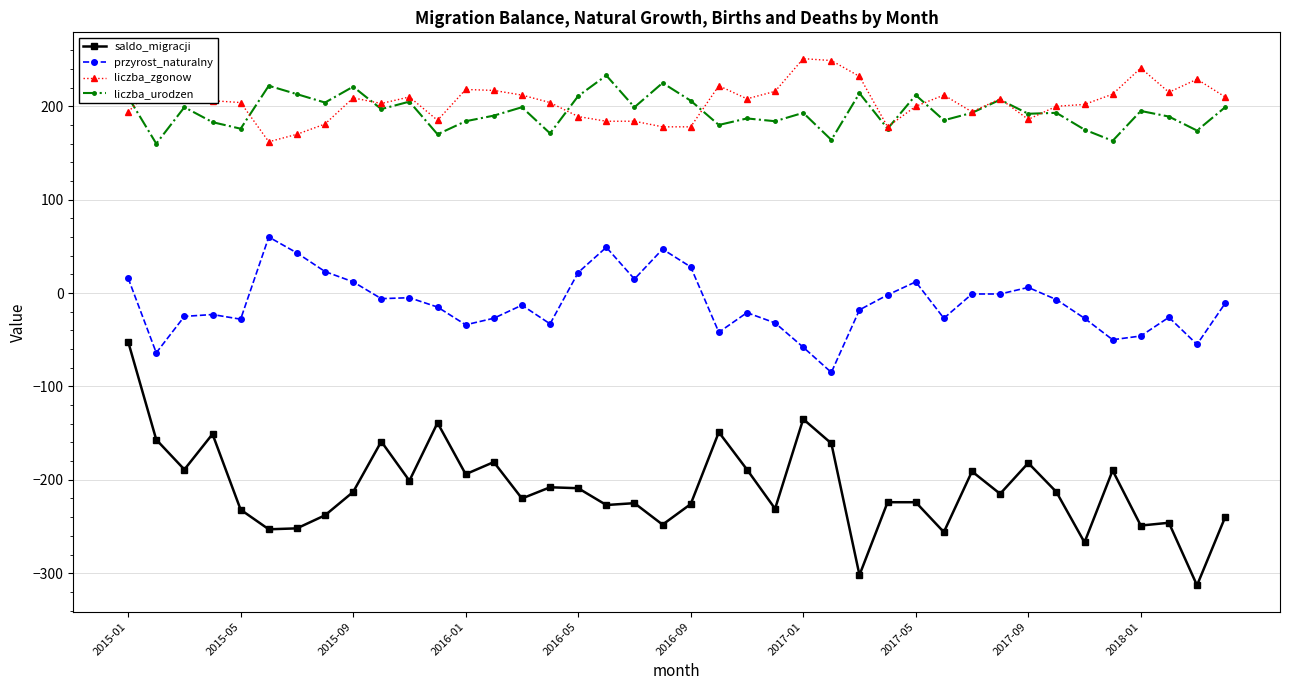

What is the minimum value shown in the chart?

-313